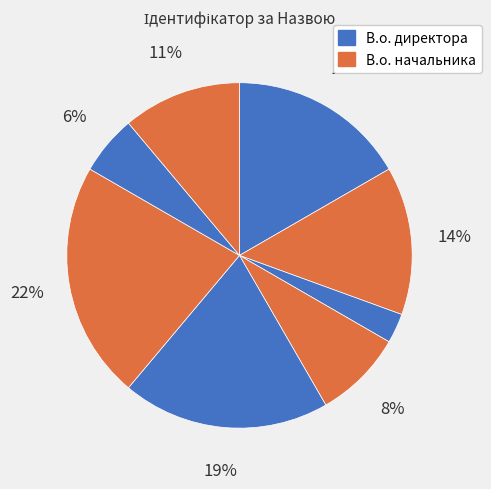

How many slices are in this pie chart?

8